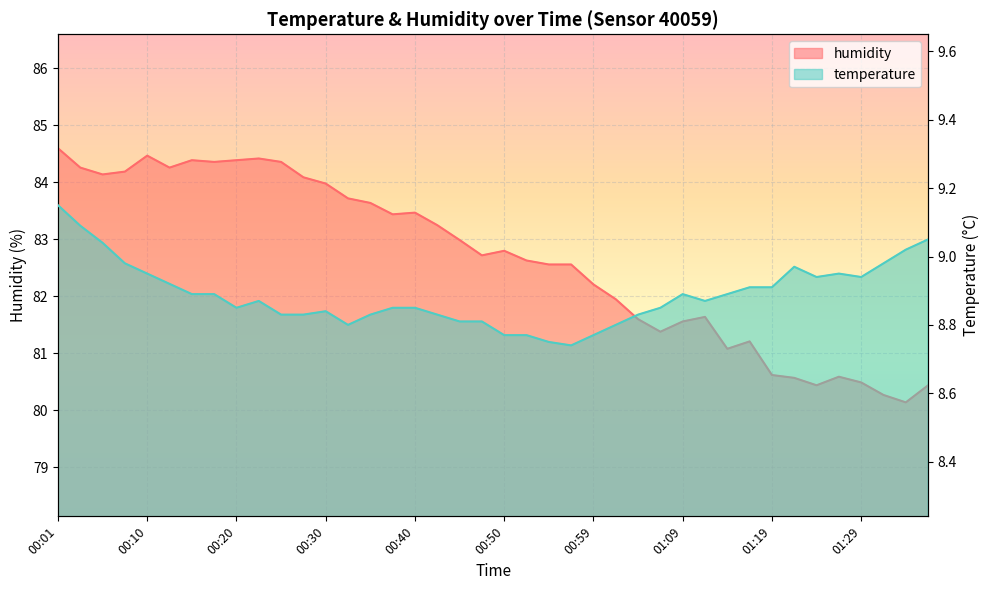

What position from the left is 00:45?

19